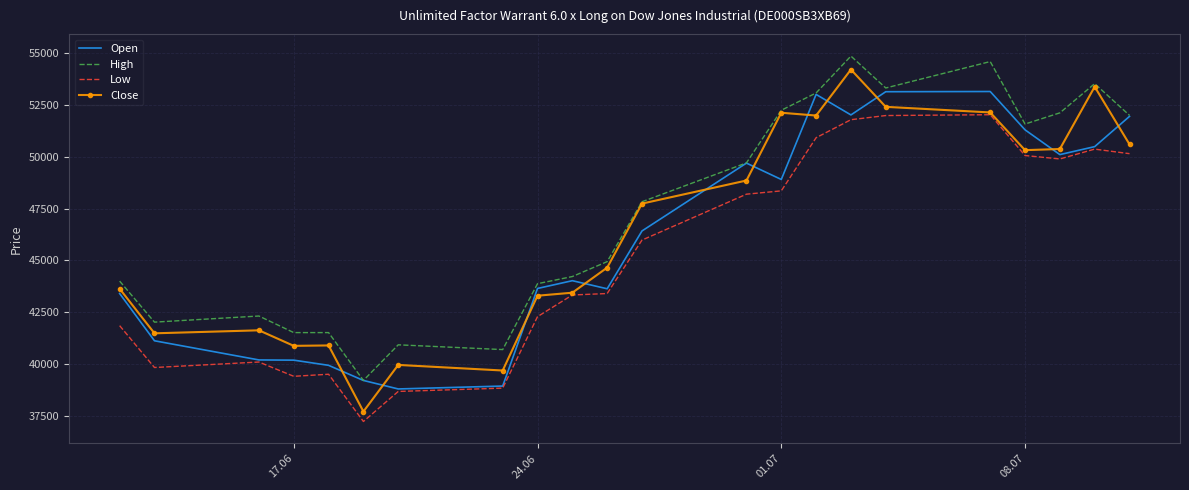

What is the smallest value displayed?

37230